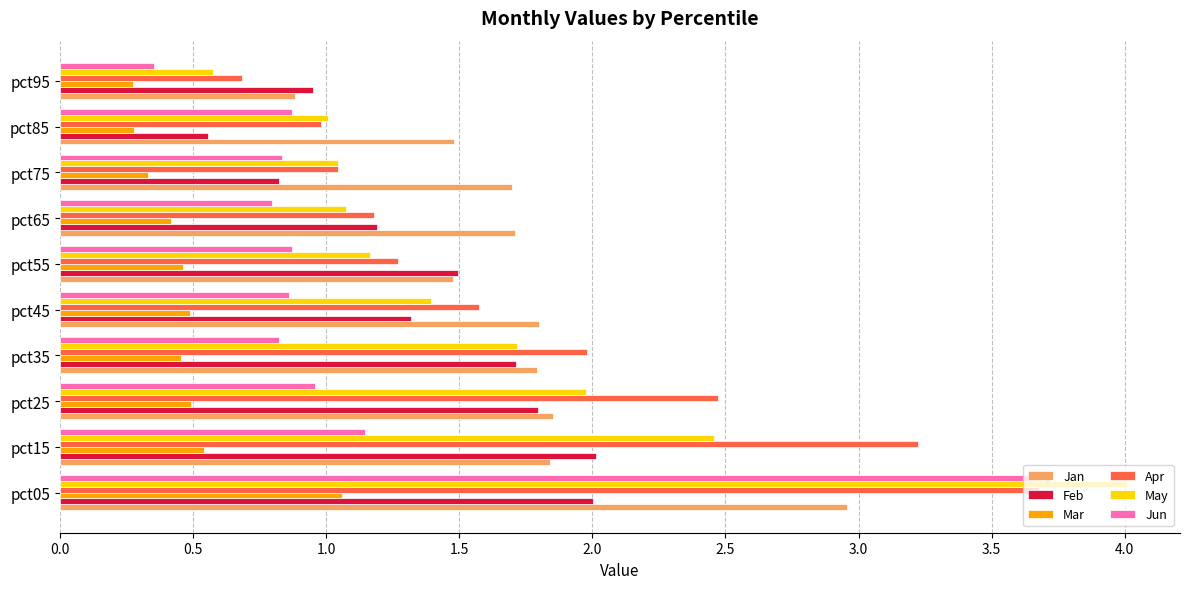

What is the average value of the May series?

1.6